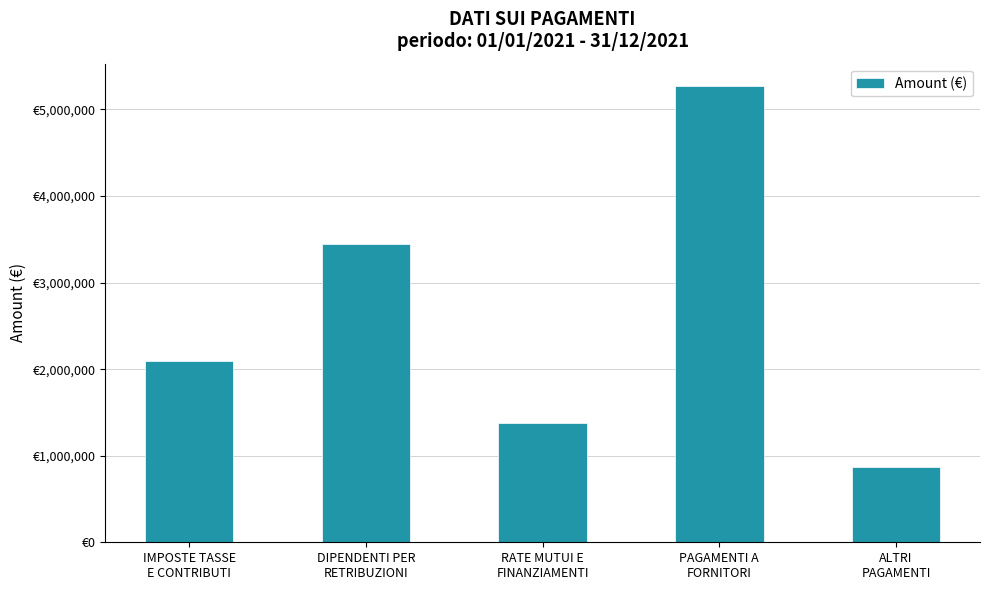

Rank the categories by value from lowest to highest.

ALTRI
PAGAMENTI, RATE MUTUI E
FINANZIAMENTI, IMPOSTE TASSE
E CONTRIBUTI, DIPENDENTI PER
RETRIBUZIONI, PAGAMENTI A
FORNITORI